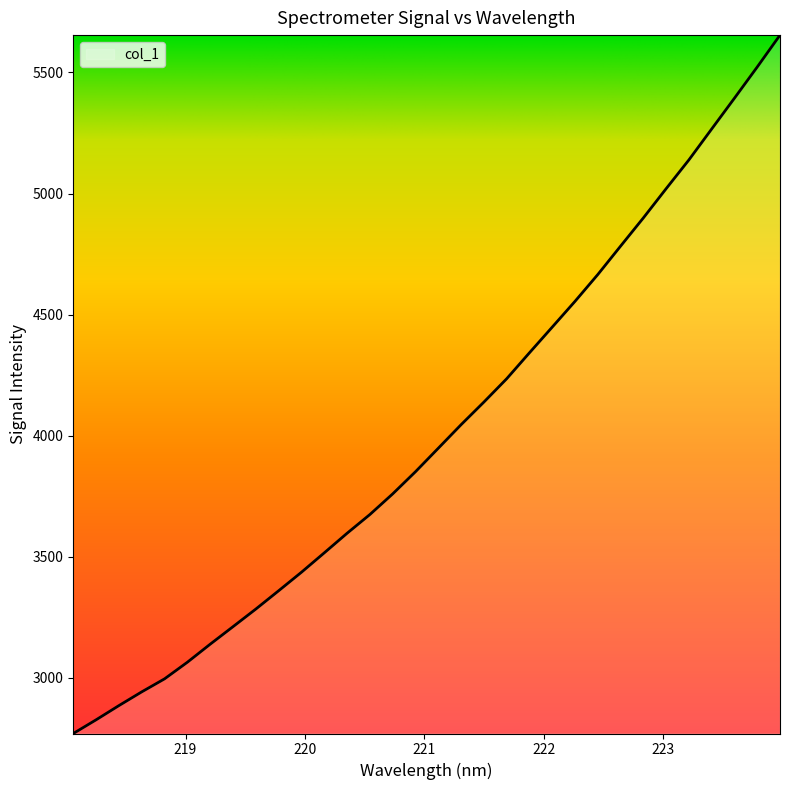

True or false: there are more than 2 points higher than both neighbors.

False